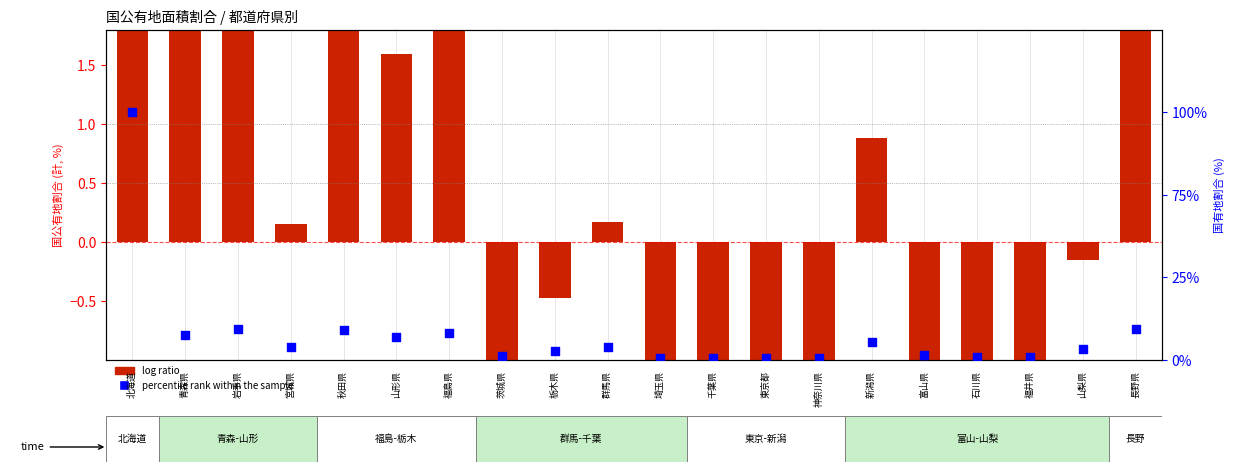

What are all the series names shown in the legend?

log ratio, percentile rank within the sample